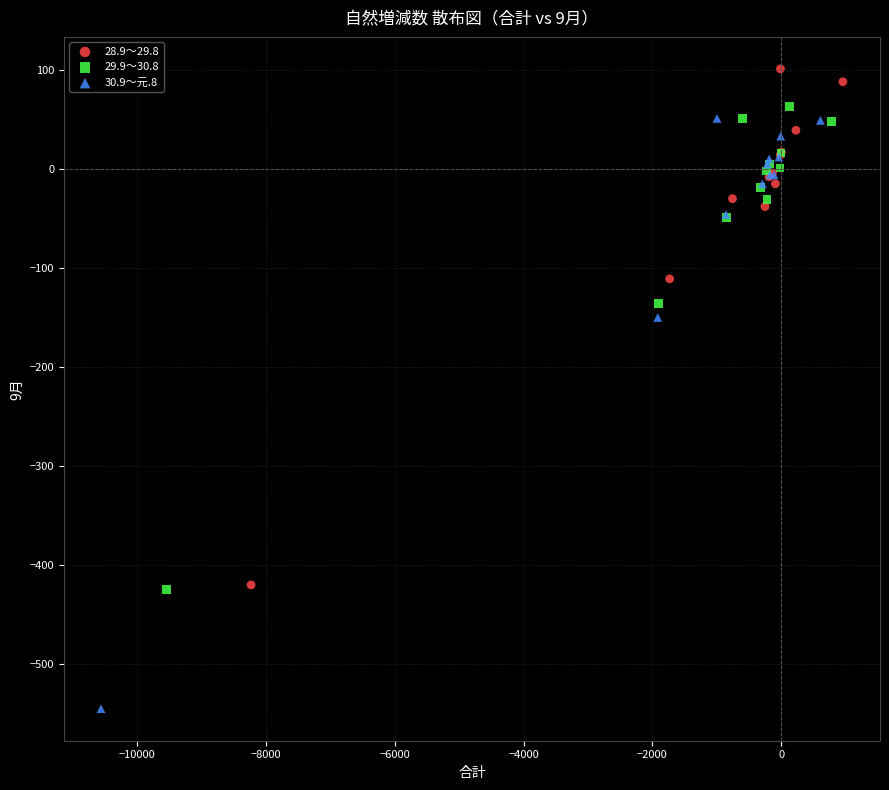

Which series reaches the maximum Y coordinate?

28.9～29.8